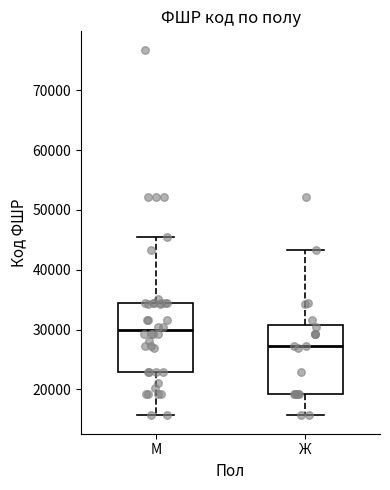

Reading left to right, read every box against the y-axis: the position of its median line, the range the box covers, and the ends of its whiskers. The values are not printed on the chart, so give them approximately, as read against the axis.

М: median 30000, box 23000 to 34000, whiskers 16000 to 45000
Ж: median 27000, box 19000 to 31000, whiskers 16000 to 43000